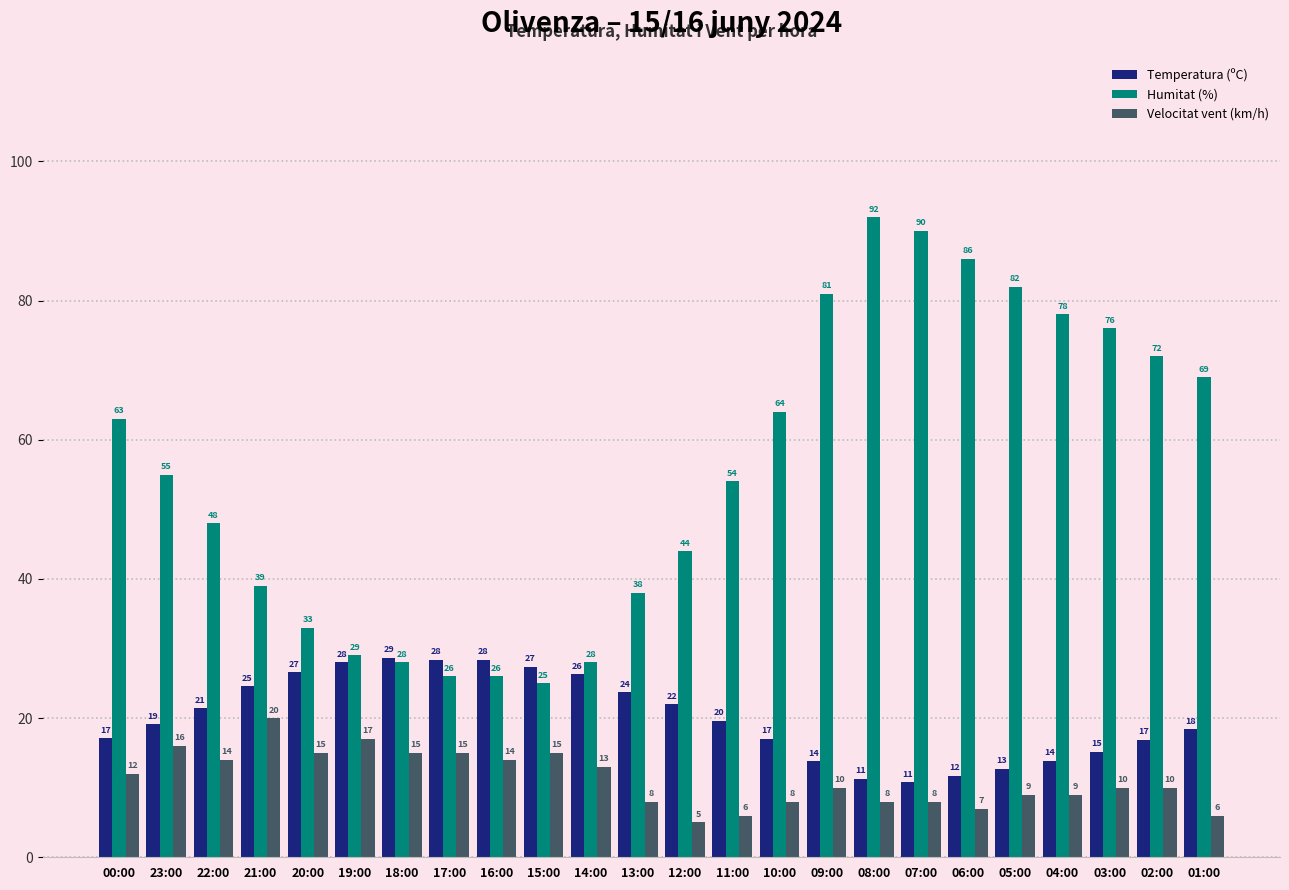

Rank the series by their maximum value, from lowest to highest.

Velocitat vent (km/h), Temperatura (ºC), Humitat (%)